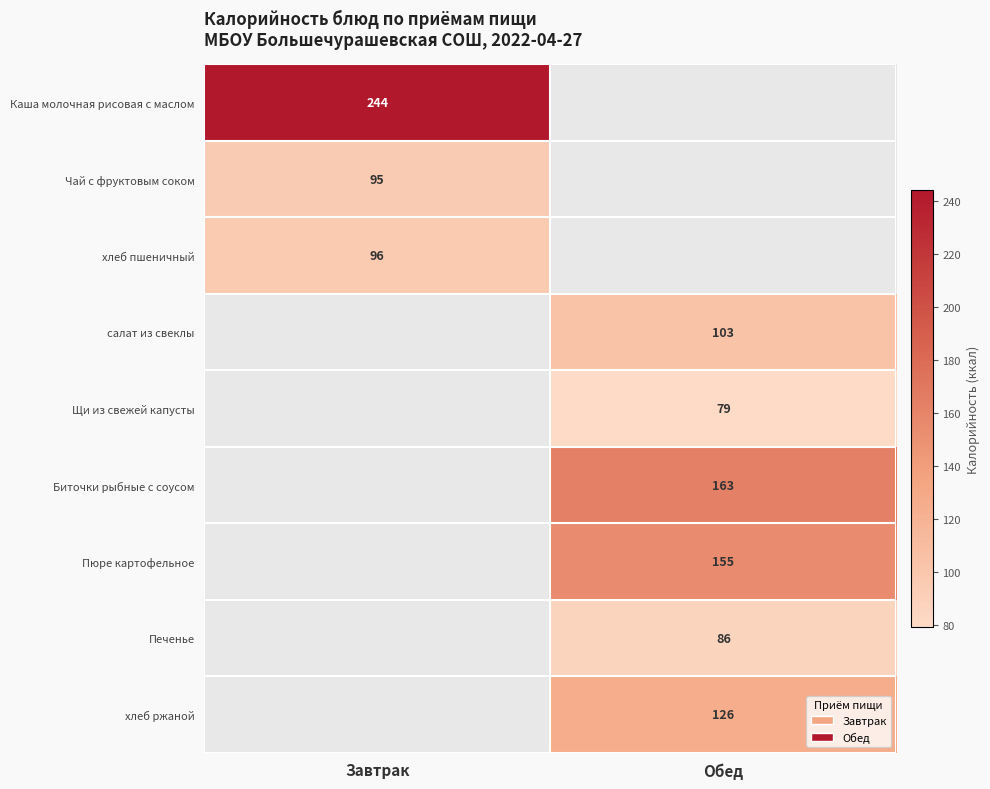

The value of Чай с фруктовым соком at Завтрак is 95. True or false?

True